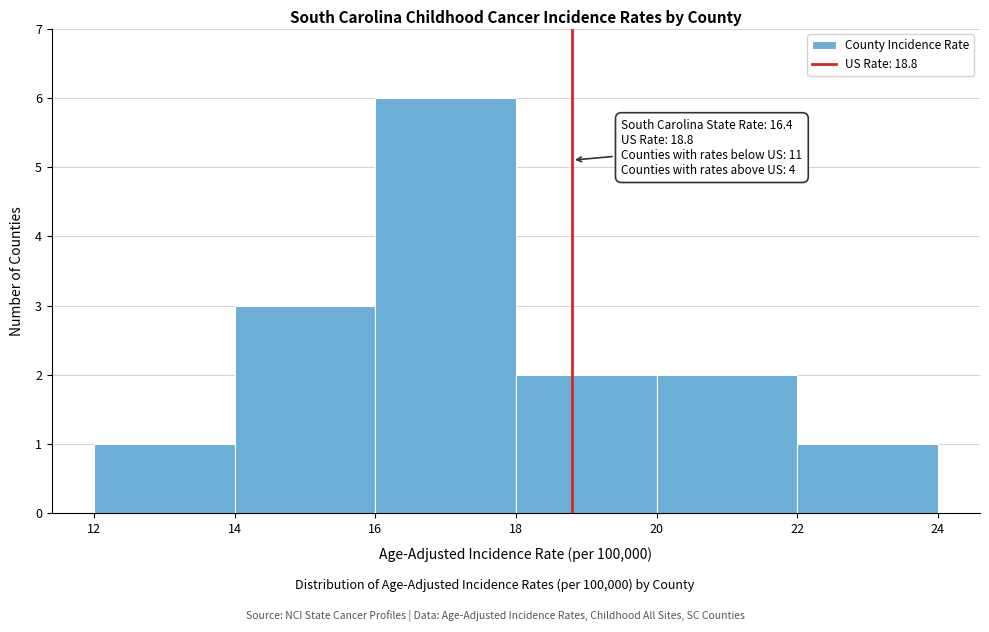

Which range on the x-axis has the tallest bar?

16 to 18